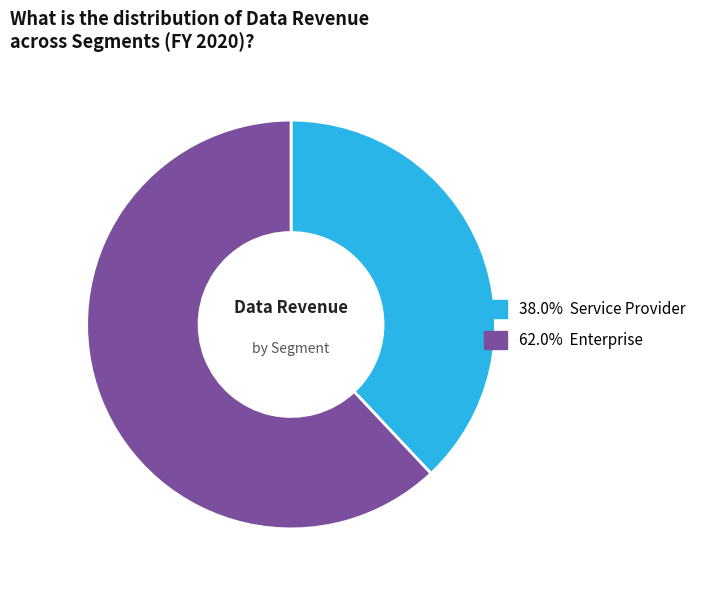

Is there any slice that represents more than half of the pie?

Yes